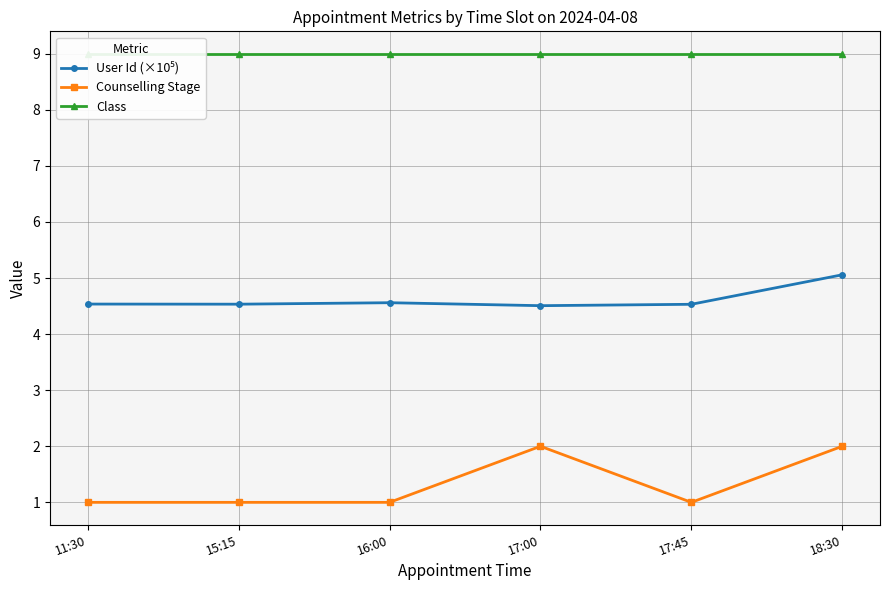

How many Counselling Stage values are between 1 and 2?

6